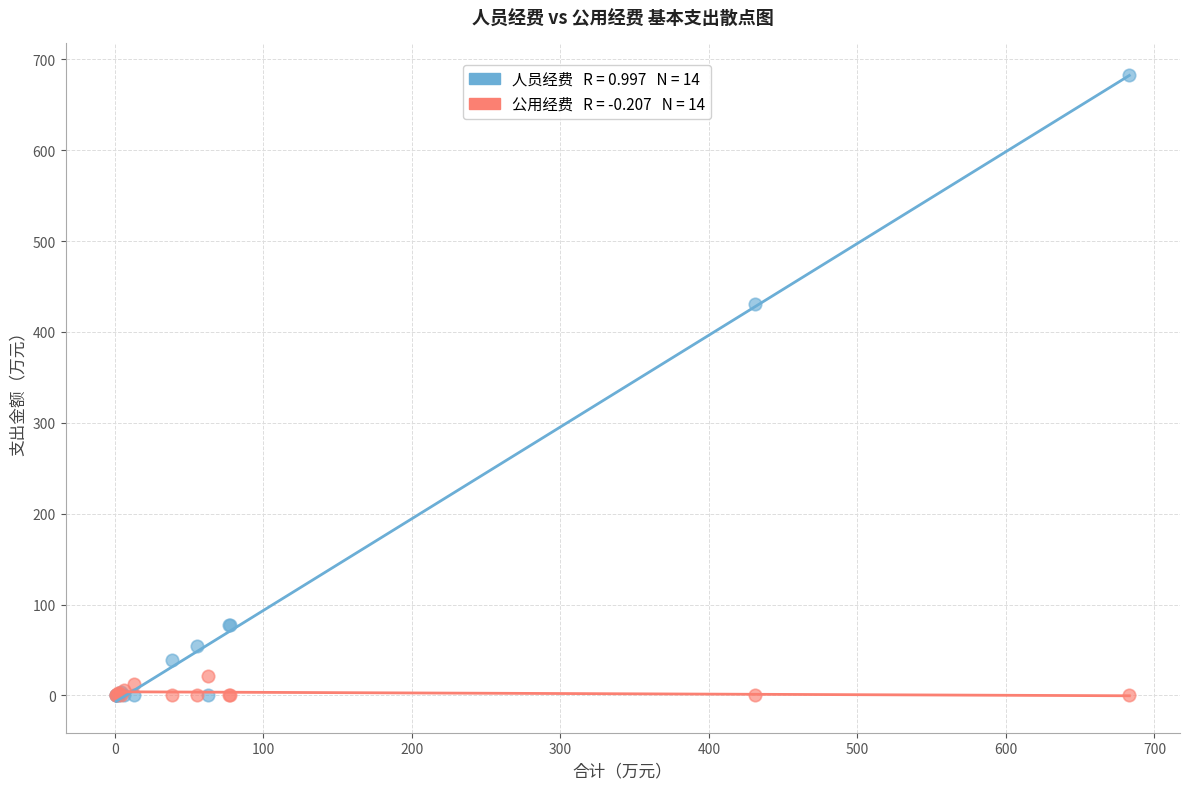

Across all series, what Y value is closest to 341?

430.7